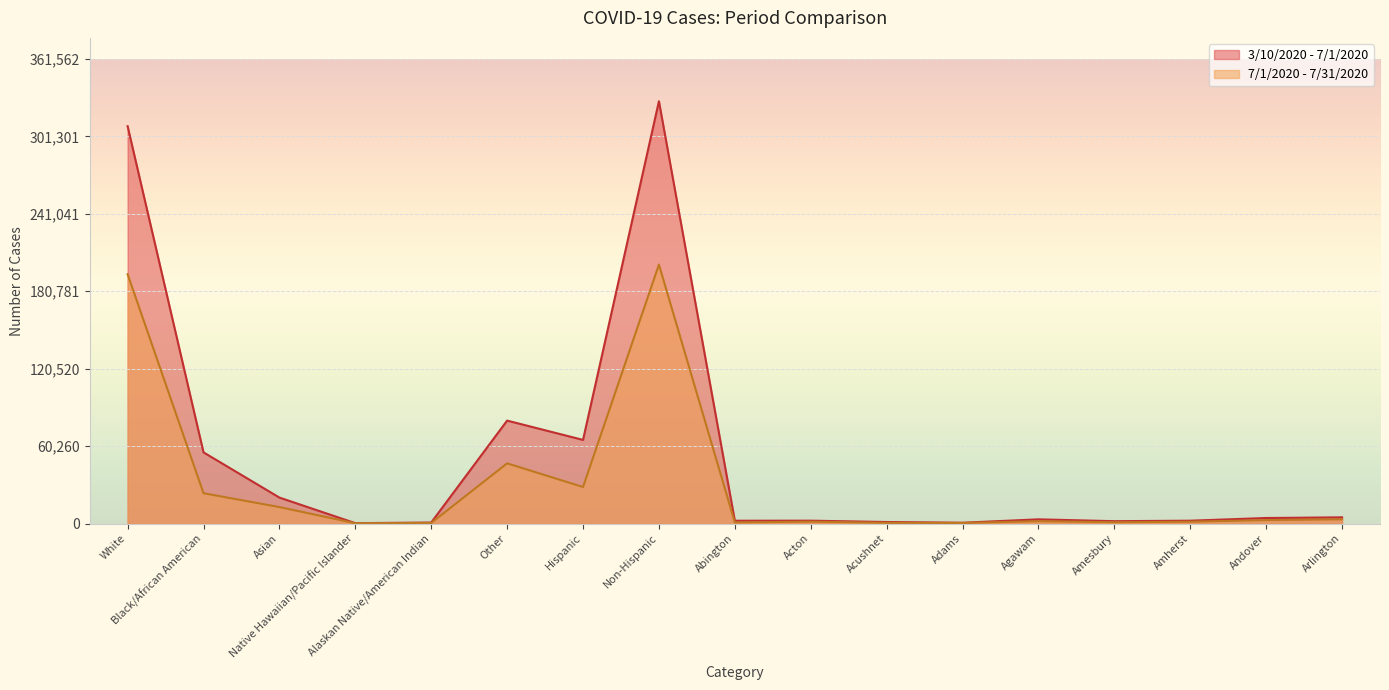

What is the difference between the 7/1/2020 - 7/31/2020 values at White and Abington?

193214